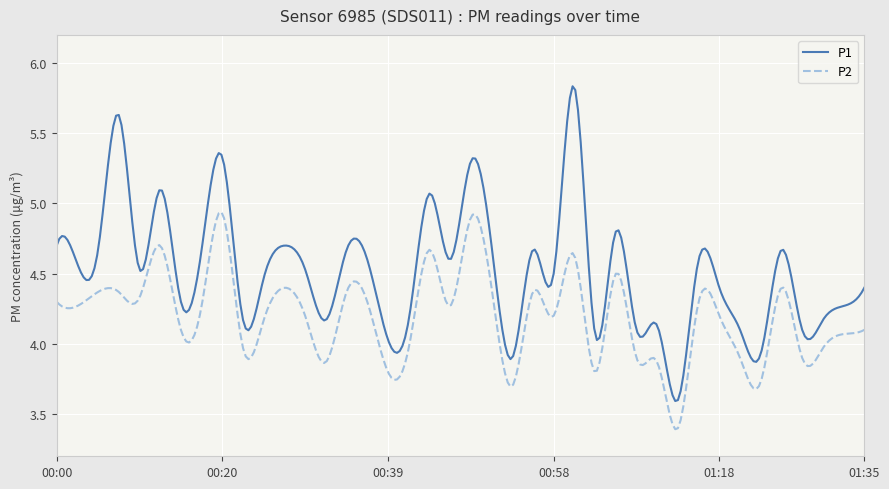

Which series has the widest spread of values?

P1